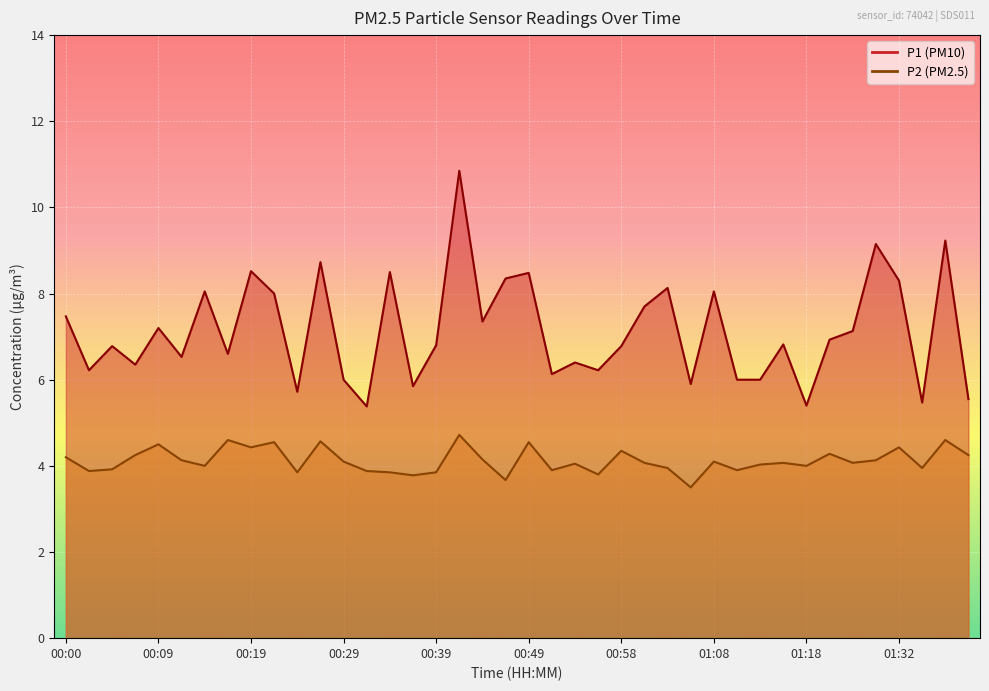

The value of P1 at 01:40 is 5.5. True or false?

True